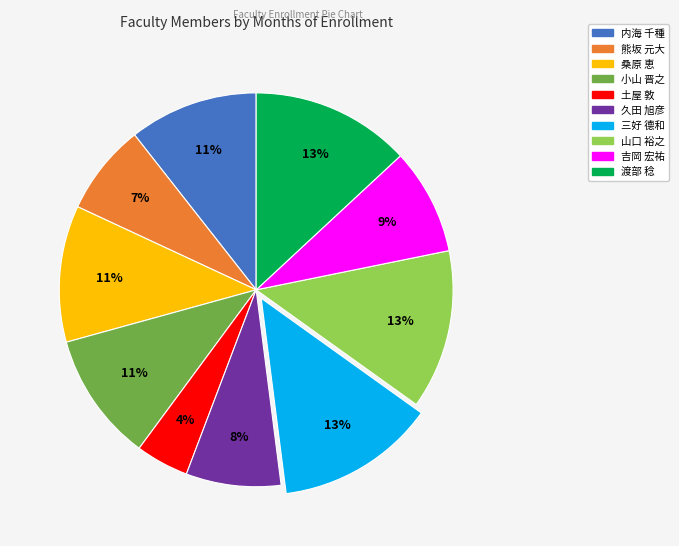

Which category has the smallest portion of the pie?

土屋 敦